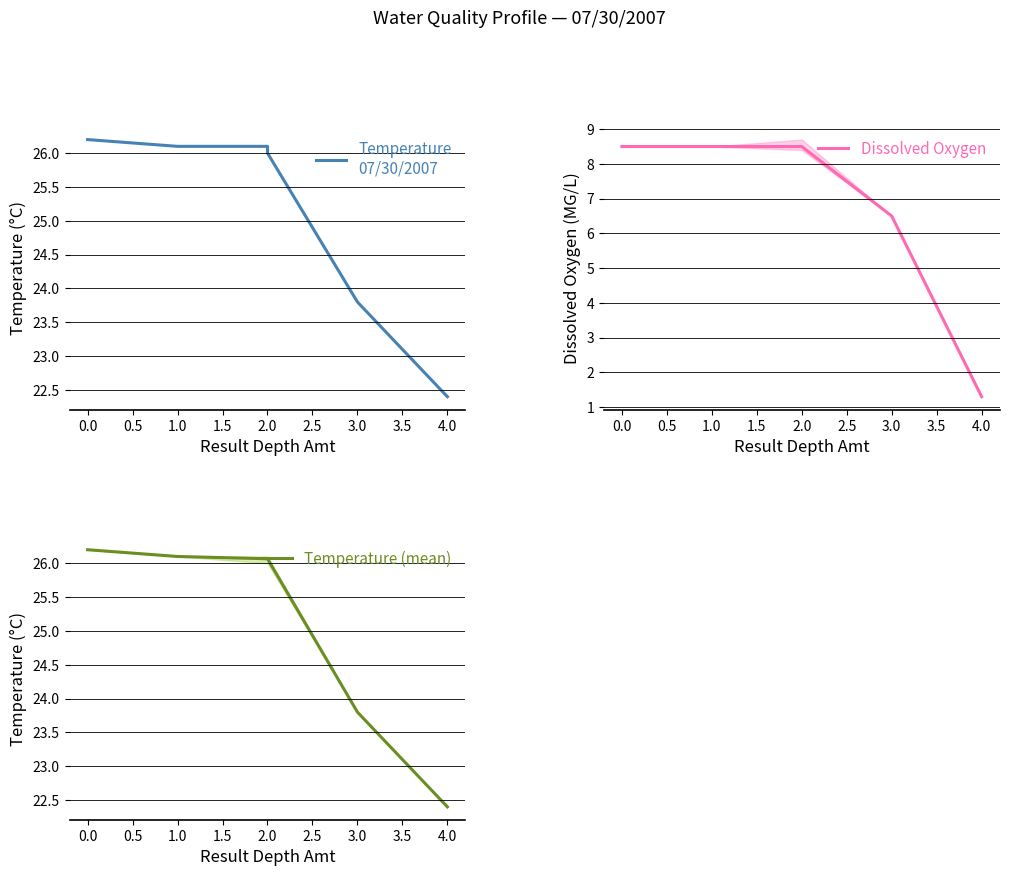

List the labels in order of value, smallest first.

4, 3, 2, 1, 2, 2, 0